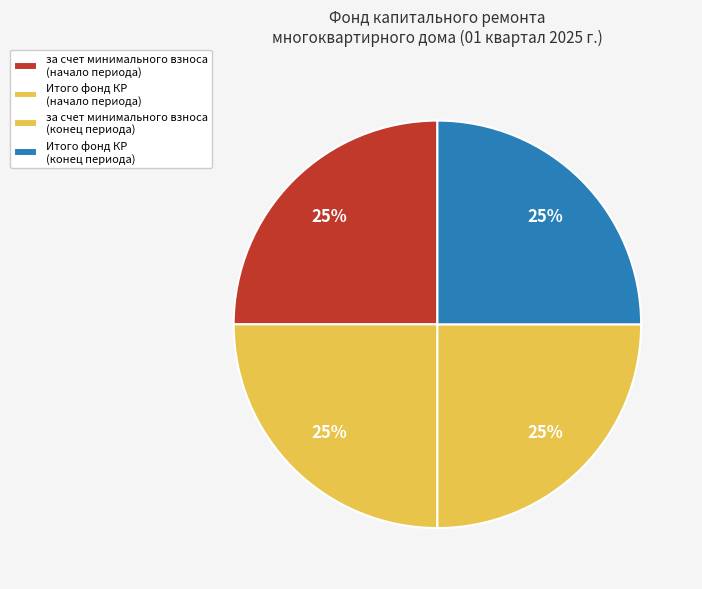

Which category has the biggest portion of the pie?

за счет минимального взноса